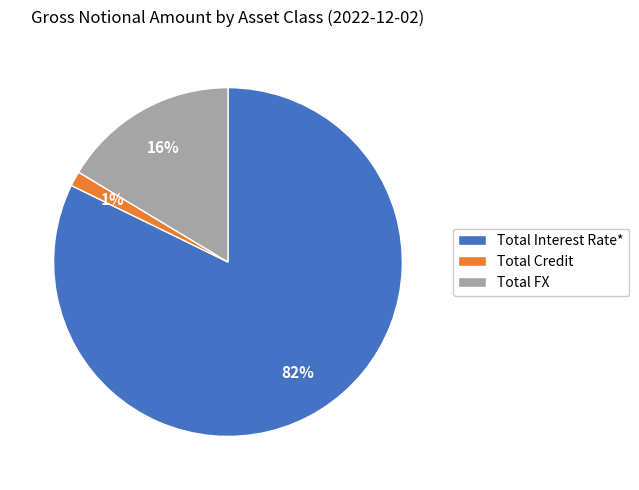

What is the smallest slice in the pie chart?

Total Credit